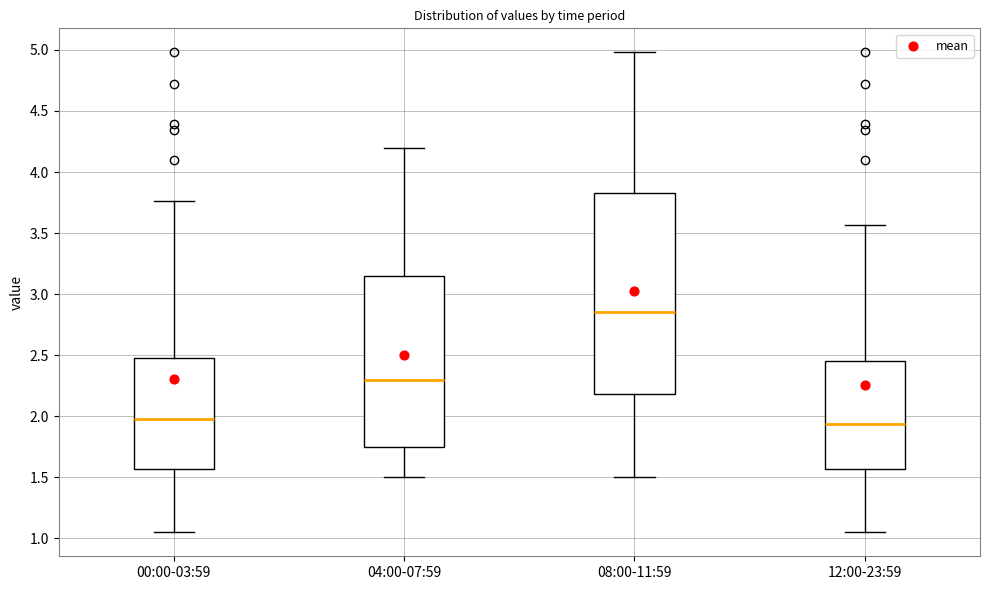

Reading left to right, transcribe this box plot: for each box, give where its median line is, the range the box spans, and where its two whiskers end, as read against the y-axis. The values are not printed on the chart, so give them approximately, as read against the axis.

00:00-03:59: median 2.00, box 1.55 to 2.50, whiskers 1.05 to 3.75
04:00-07:59: median 2.30, box 1.75 to 3.15, whiskers 1.50 to 4.20
08:00-11:59: median 2.85, box 2.20 to 3.85, whiskers 1.50 to 5.00
12:00-23:59: median 1.95, box 1.55 to 2.45, whiskers 1.05 to 3.55